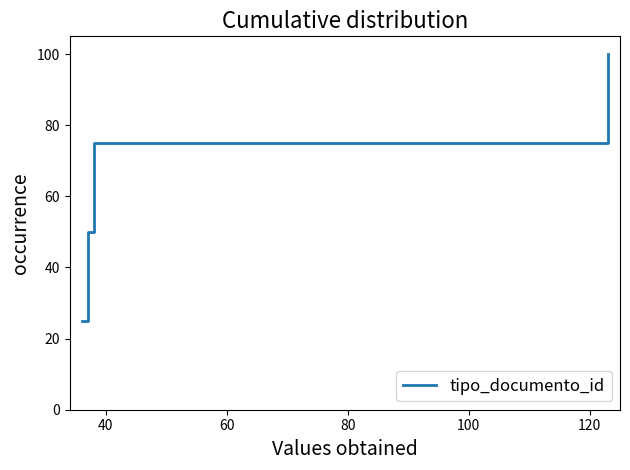

What is the sum of all values?

250